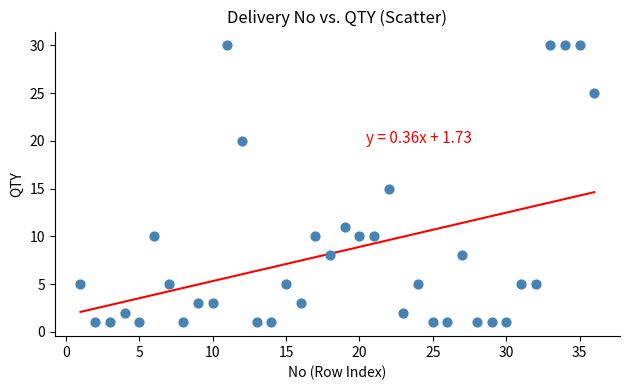

What is the range of X values (max minus min)?

35